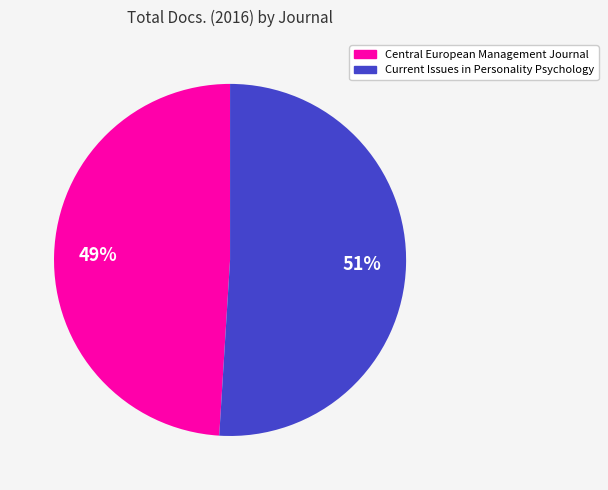

Does any single category account for the majority?

Yes